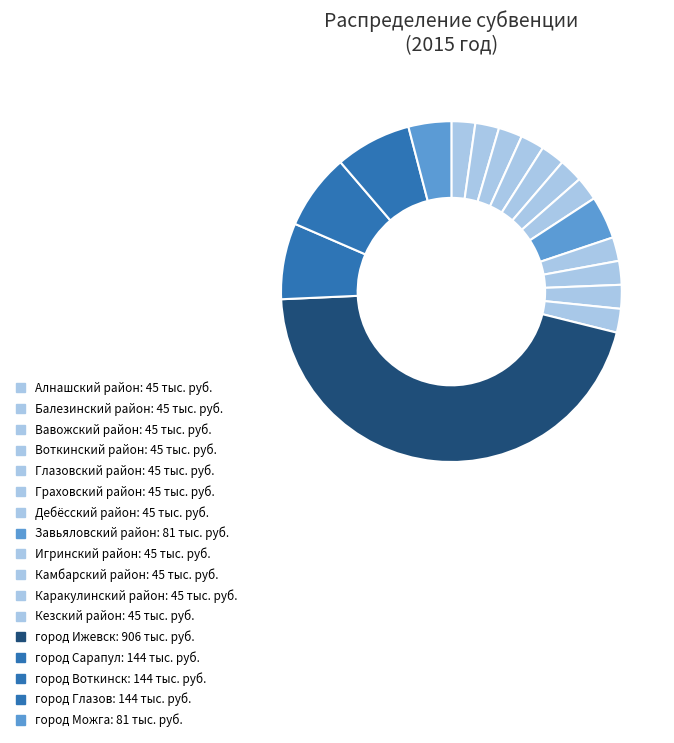

Count the number of slices in the pie.

17